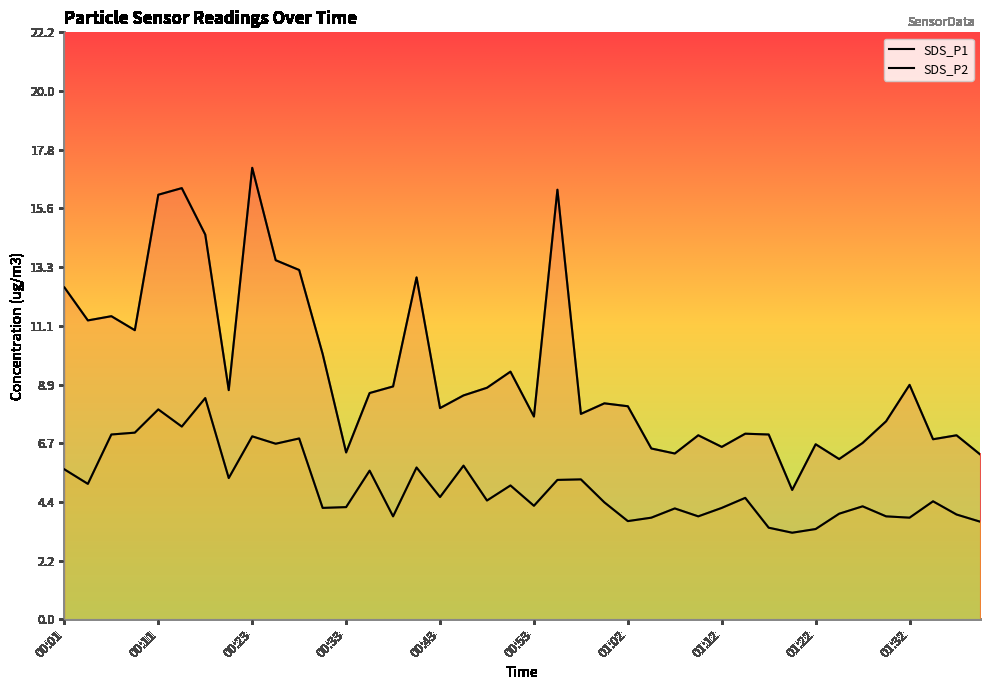

How many lines are shown in the chart?

2